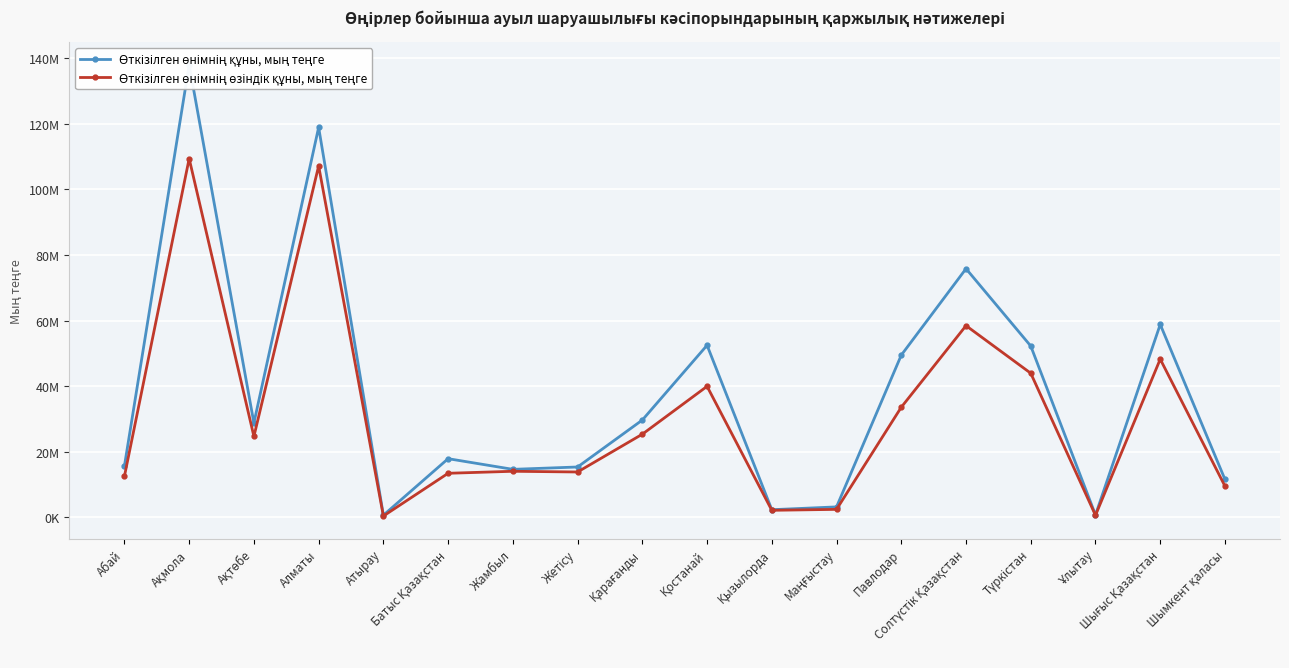

Reading left to right, what are all the values shown in this chart?

Өткізілген өнімнің құны, мың теңге: 15685785	137964403	28791499	118907676	684513	17915994	14666763	15384206	29696515	52482299	2364835	3220951	49480630	75822138	52252511	762757	58834017	11591407
Өткізілген өнімнің өзіндік құны, мың теңге: 12552859	109378304	24701101	107139620	438632	13467611	14076851	13861150	25379164	39968169	2180715	2470467	33603222	58460696	43958275	660852	48256460	9539780